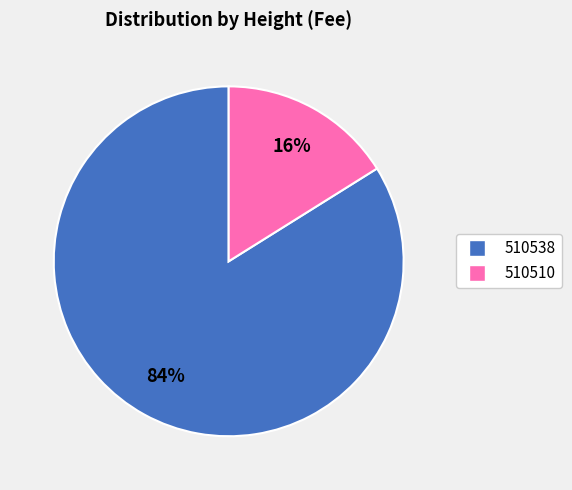

Count the number of slices in the pie.

2